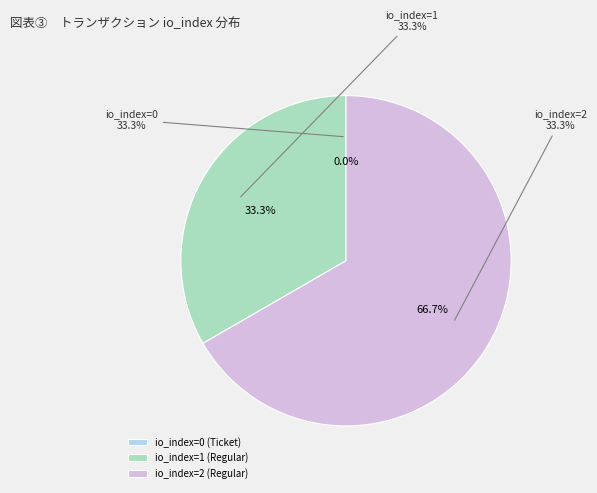

Which slice is the largest?

io_index=2 (Regular)